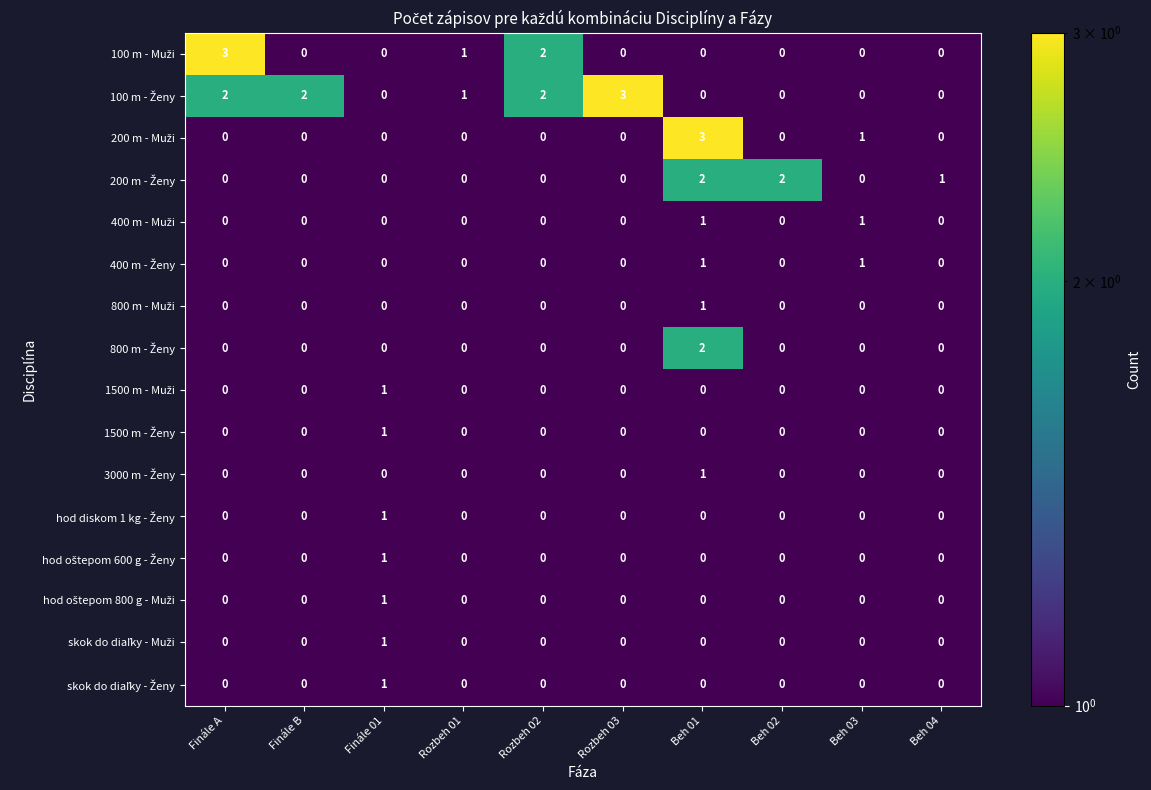

At which category is the sum across all series the highest?

Beh 01